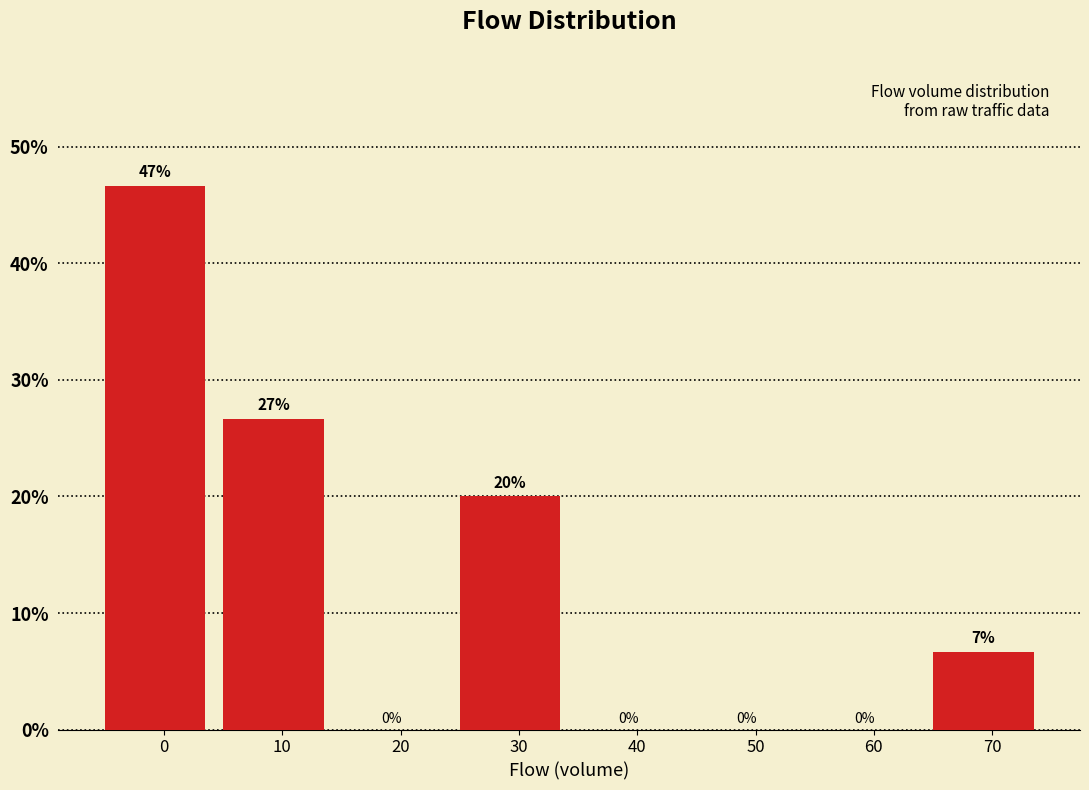

Is it true that the value at 40 is 19.7?

False